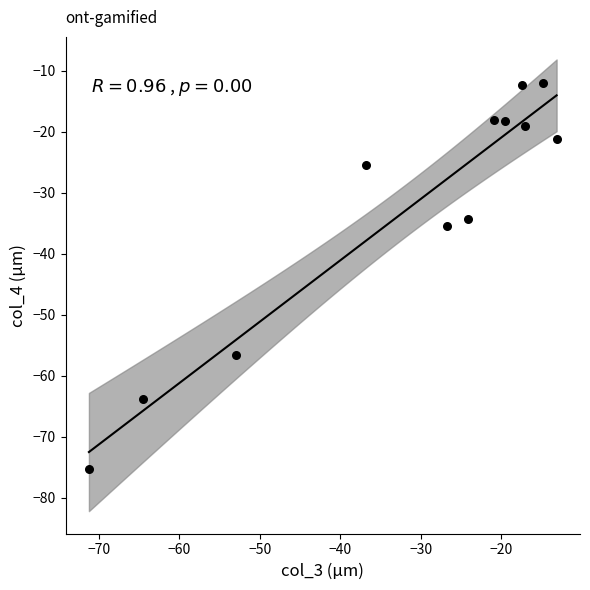

What Y value in the scatter plot is closest to -43?

-35.4